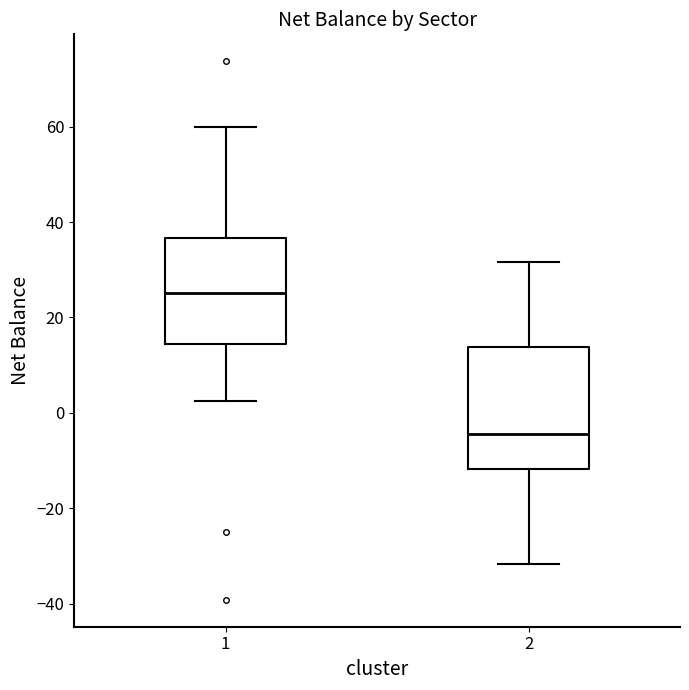

Reading left to right, transcribe this box plot: for each box, give where its median line is, the range the box spans, and where its two whiskers end, as read against the y-axis. The values are not printed on the chart, so give them approximately, as read against the axis.

1: median 26, box 14 to 36, whiskers 2 to 60
2: median -4, box -12 to 14, whiskers -32 to 32